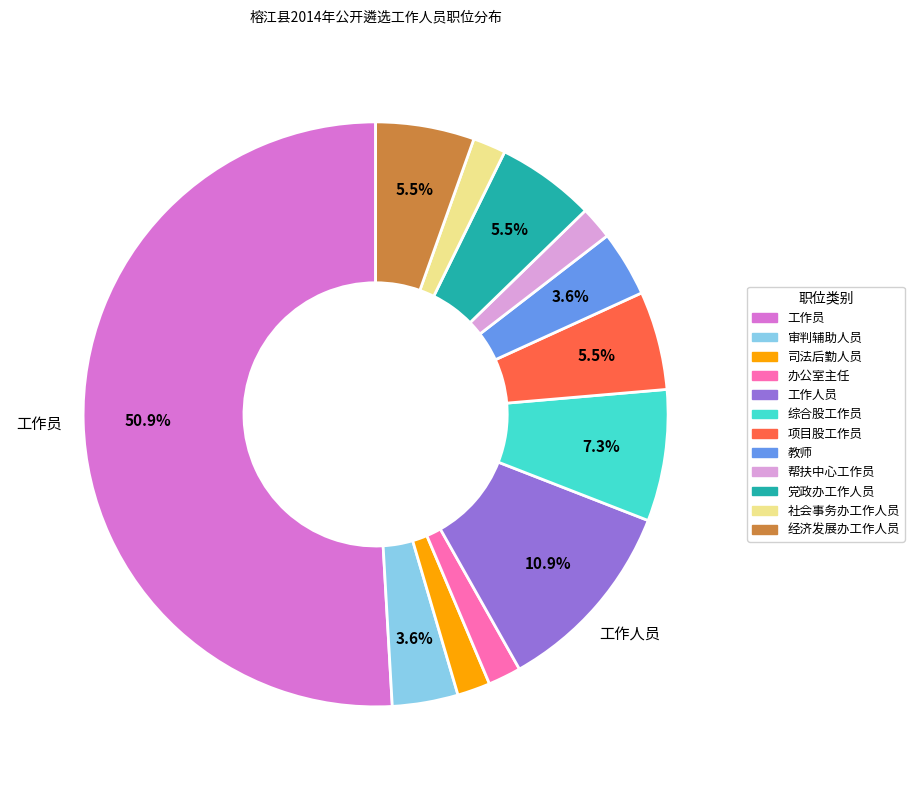

What percentage is the 工作员 slice, to the nearest percent?

51%